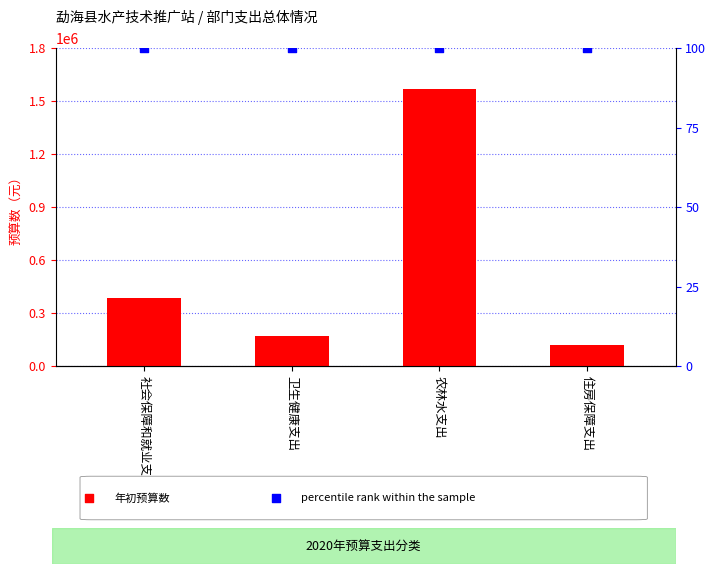

Which series has the largest total across all categories?

年初预算数